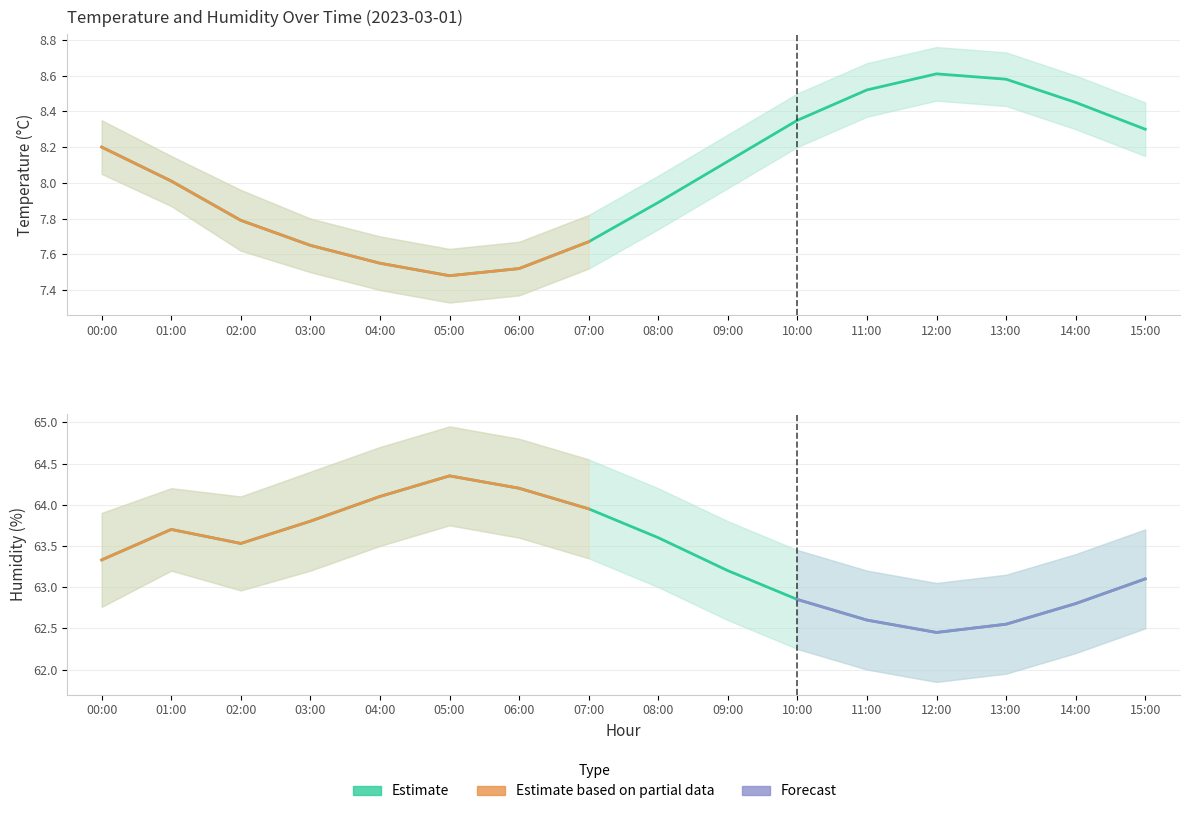

List the labels in order of temperature_lower value, largest first.

12:00, 13:00, 11:00, 14:00, 10:00, 15:00, 00:00, 09:00, 01:00, 08:00, 02:00, 07:00, 03:00, 04:00, 06:00, 05:00